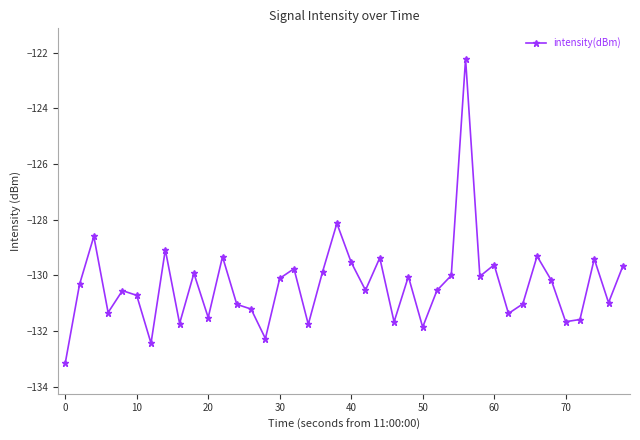

What is the minimum value shown in the chart?

-133.2